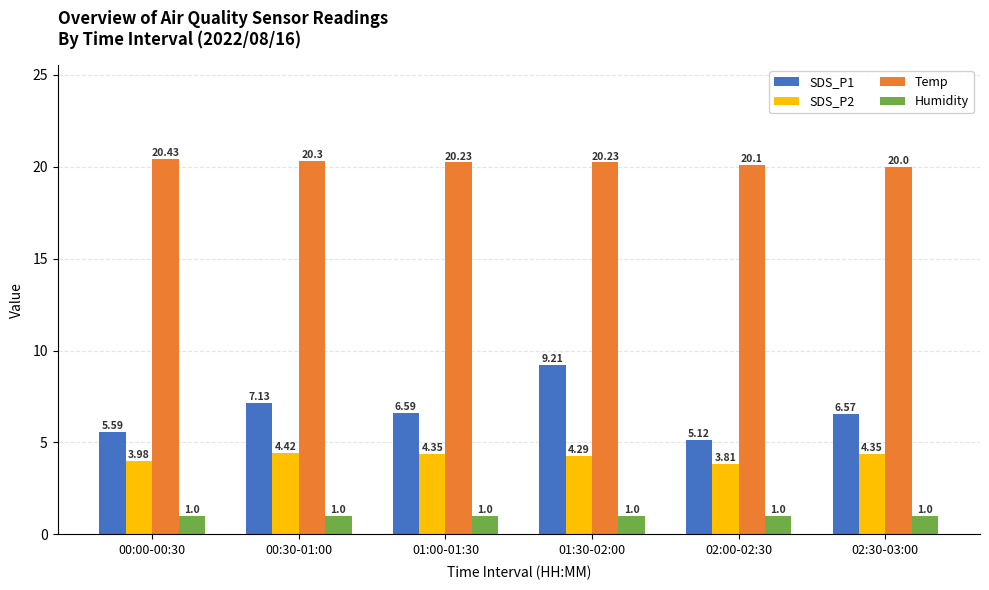

At which category is the sum across all series the highest?

01:30-02:00